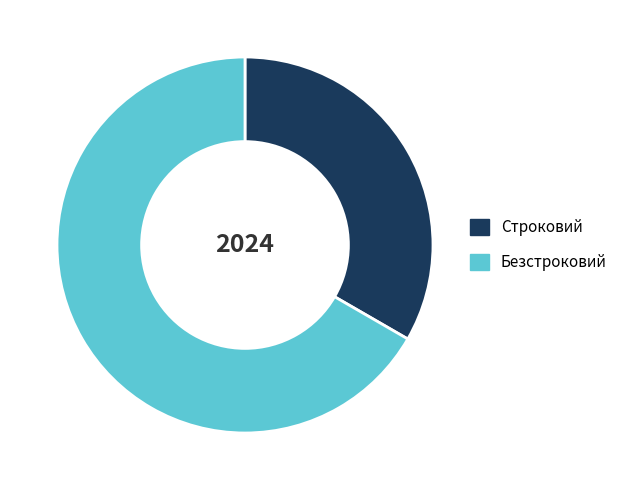

Combined, do Безстроковий and Строковий account for over 50%?

Yes